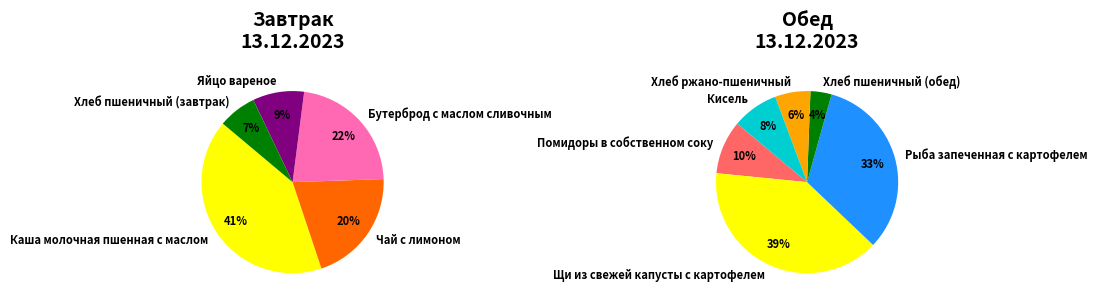

Is there any slice that represents more than half of the pie?

No